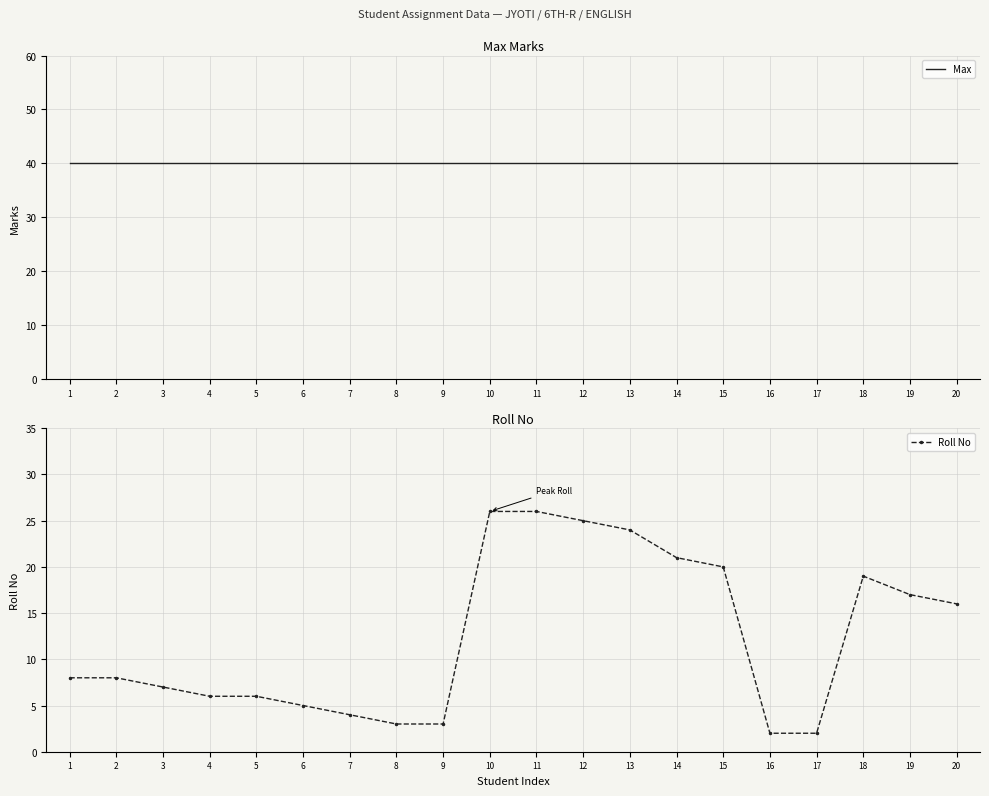

Is the value of Roll No at 16 greater than the value of Max at 2?

No